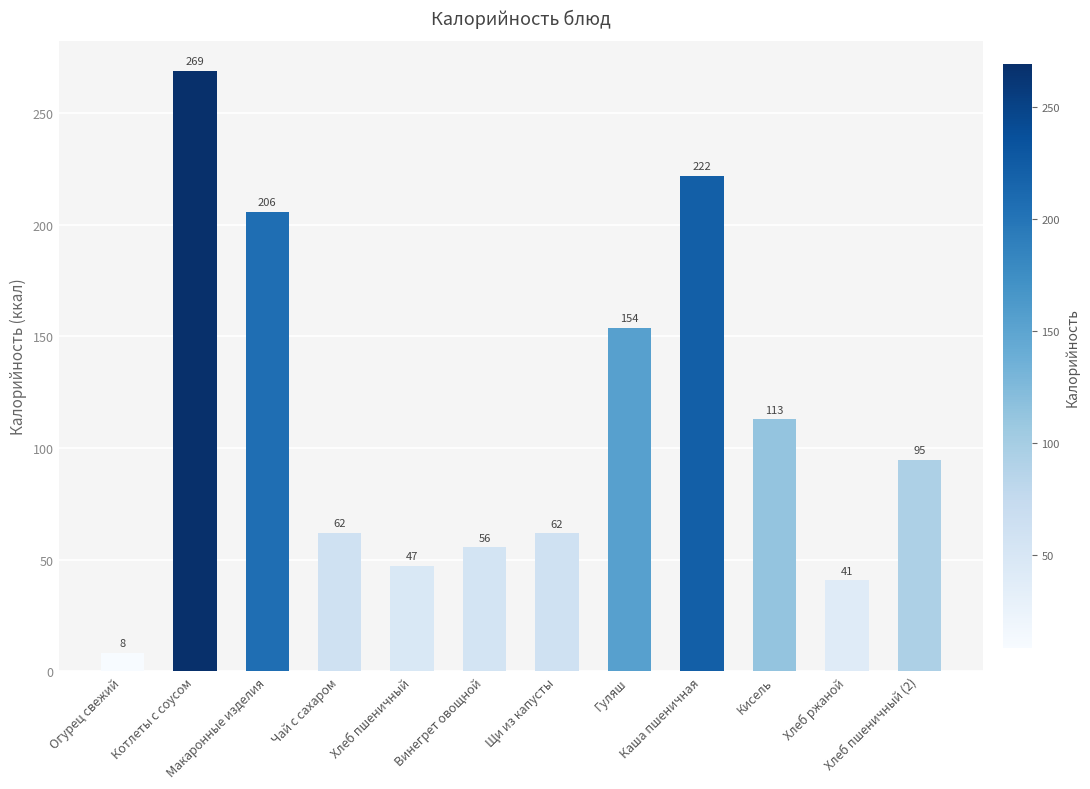

Where is the data nearest to the value 138?

Гуляш